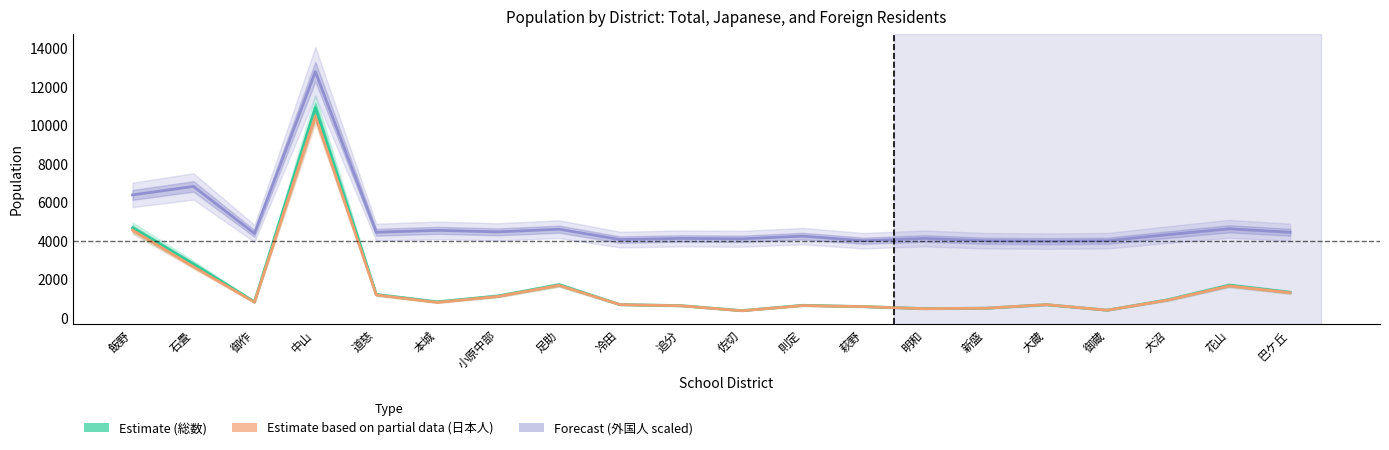

Rank the series by their maximum value, from lowest to highest.

Estimate based on partial data (日本人), Estimate (総数), Forecast (外国人 ×20+4000)